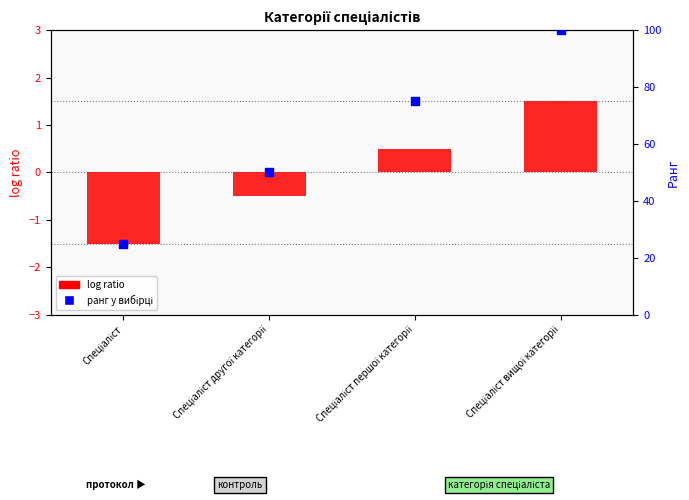

What is the total value across all series at Спеціаліст першої категорії?

75.5